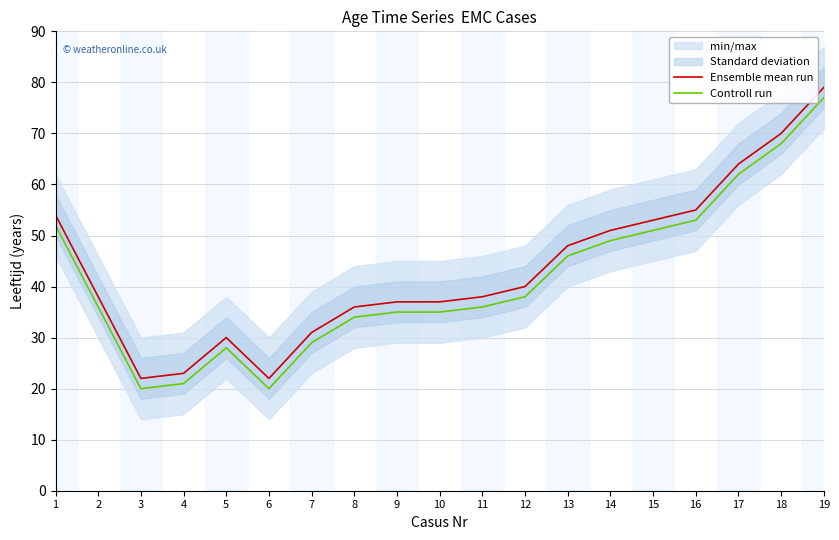

In Ensemble mean run, how many points are higher than both neighbors (excluding endpoints)?

1